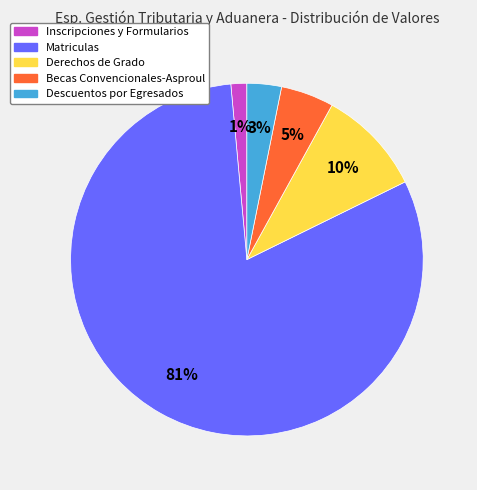

To the nearest percent, what is the difference between the Descuentos por Egresados and Derechos de Grado slice percentages?

7%